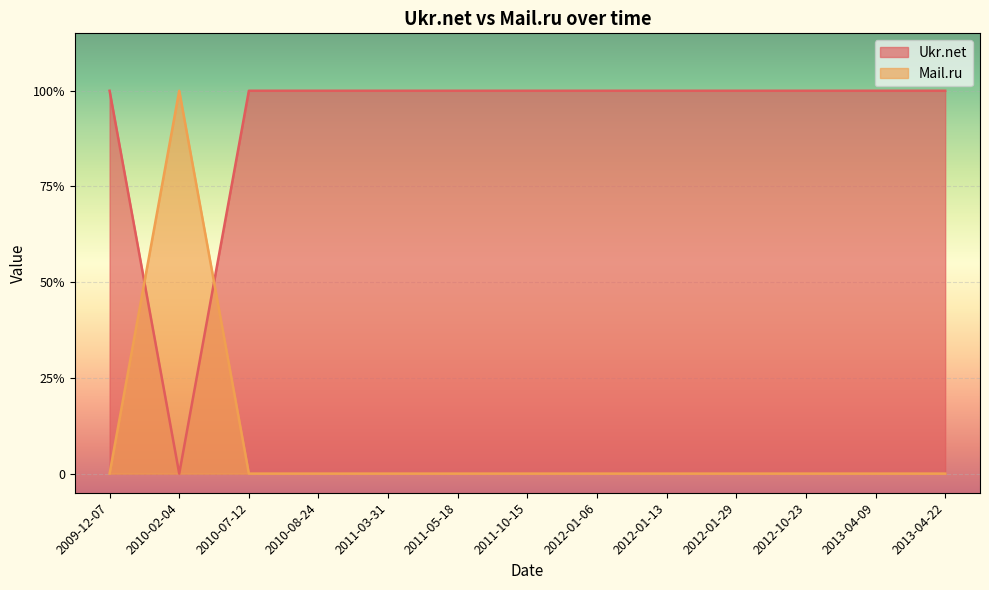

What are all the series names shown in the legend?

Ukr.net, Mail.ru